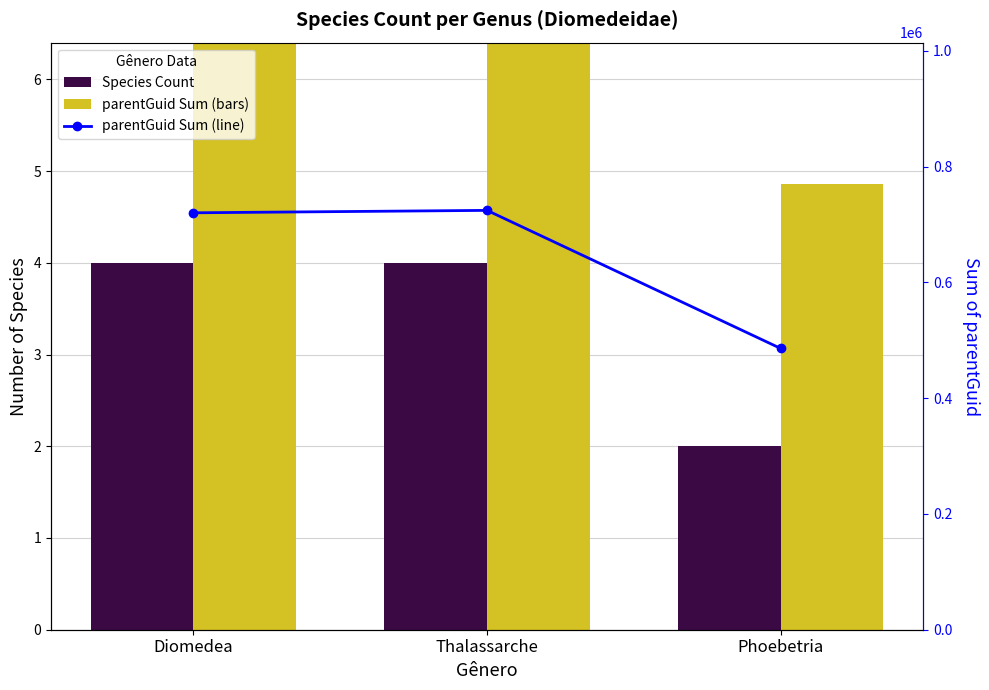

At which category is the sum across all series the highest?

Thalassarche